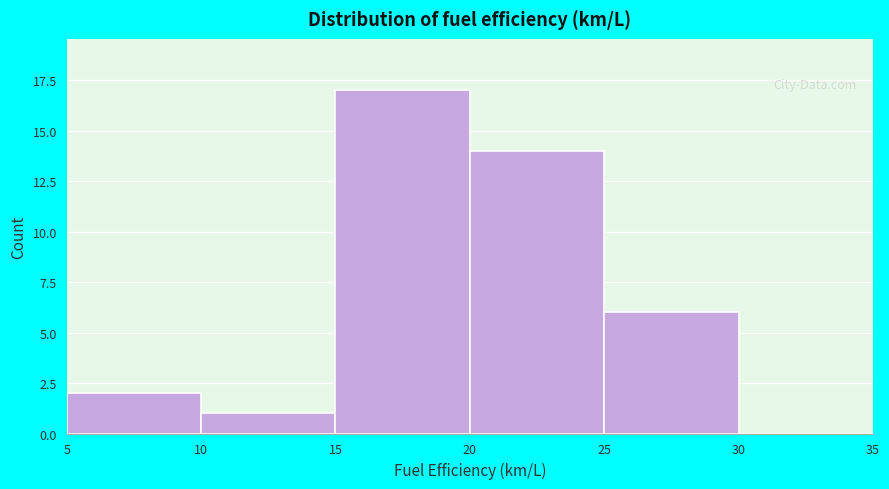

Reading left to right, transcribe this chart: for each bar, give the range it covers on the x-axis and its height. The values are not printed on the chart, so give them approximately, as read against the axis.

5 to 10: 2
10 to 15: 1
15 to 20: 17
20 to 25: 14
25 to 30: 6
30 to 35: 0